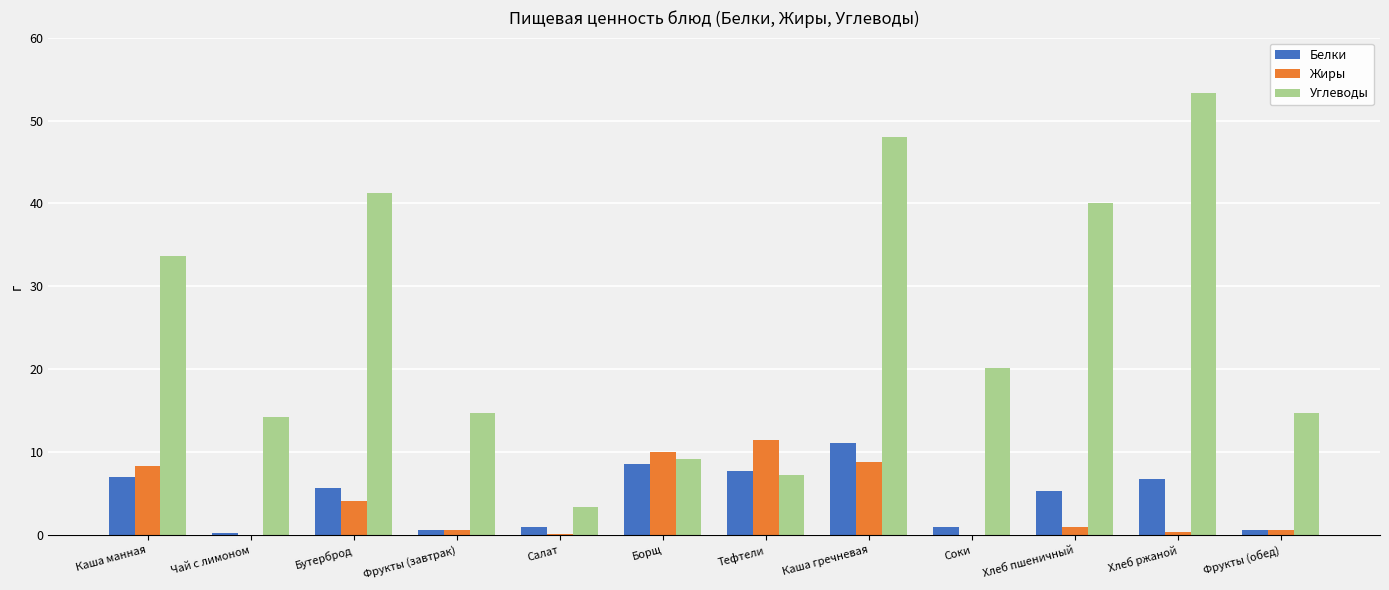

What is the total value across all series at Салат?

4.5